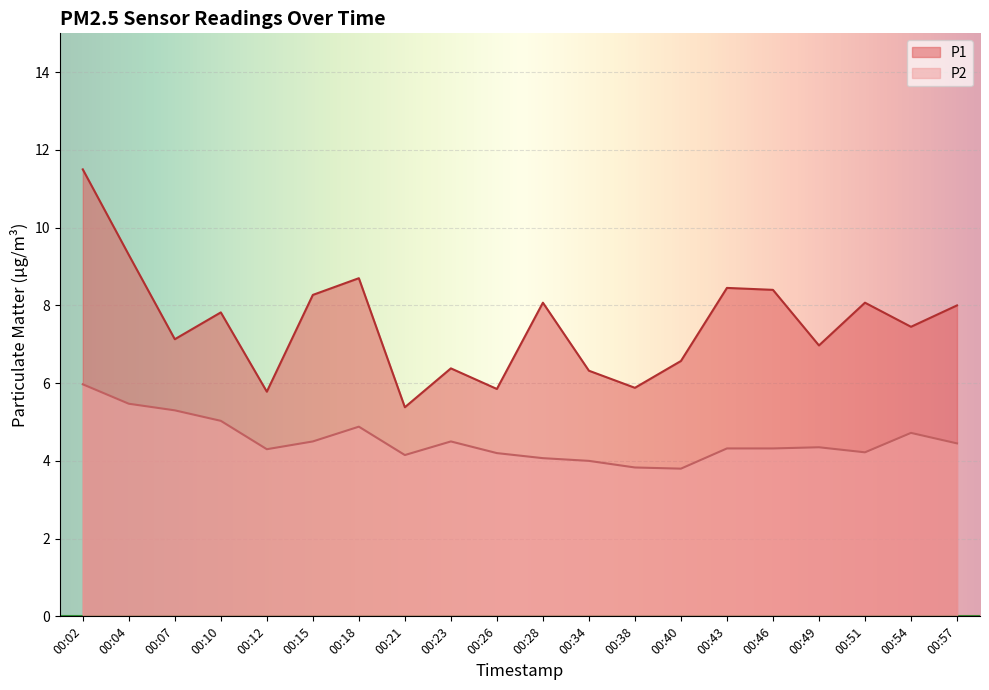

Rank the series by their average value, from highest to lowest.

P1, P2